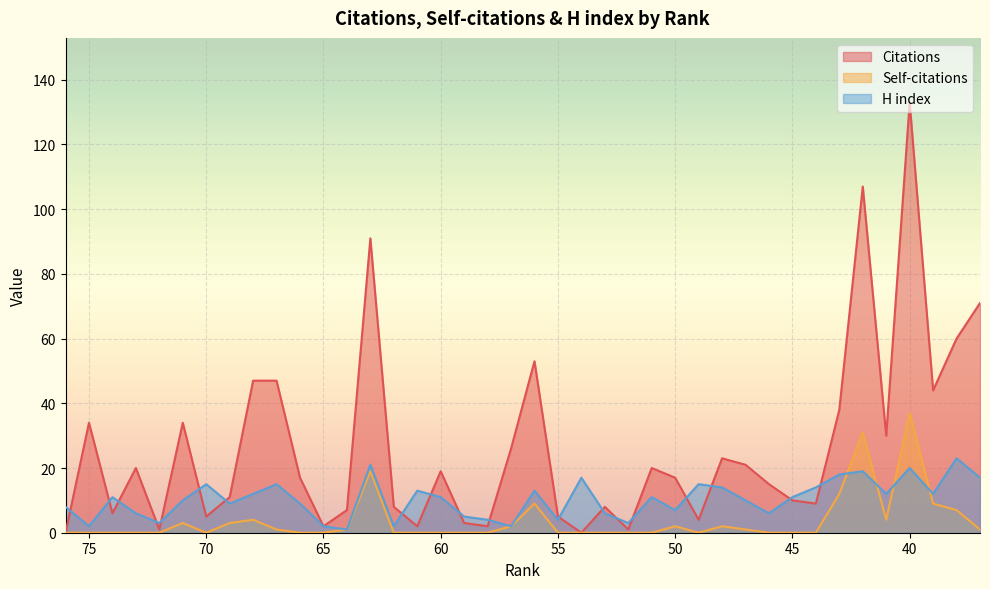

Reading left to right, extract all data points from this chart.

Citations: 0	34	6	20	1	34	5	11	47	47	17	2	7	91	8	2	19	3	2	26	53	5	0	8	1	20	17	4	23	21	15	10	9	38	107	30	133	44	60	71
Self-citations: 0	0	0	0	0	3	0	3	4	1	0	0	1	19	0	0	0	0	0	2	9	0	0	0	0	0	2	0	2	1	0	0	0	12	31	4	37	9	7	1
H index: 8	2	11	6	3	10	15	9	12	15	9	2	1	21	2	13	11	5	4	2	13	4	17	6	3	11	7	15	14	10	6	11	14	18	19	12	20	12	23	17